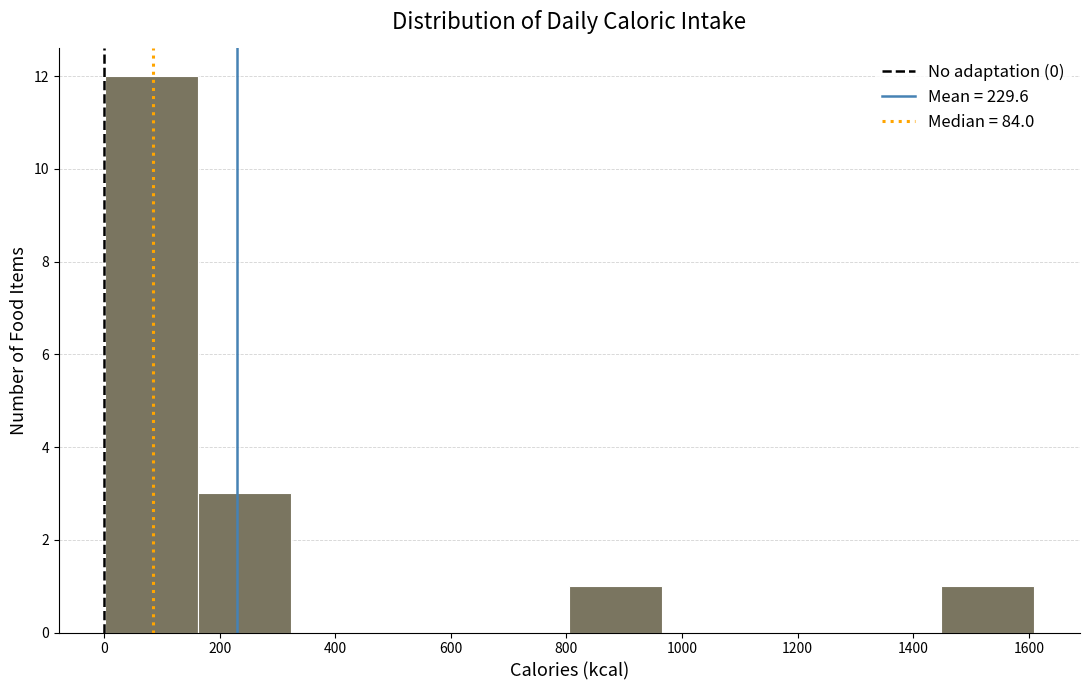

Which range on the x-axis has the tallest bar?

0 to 160